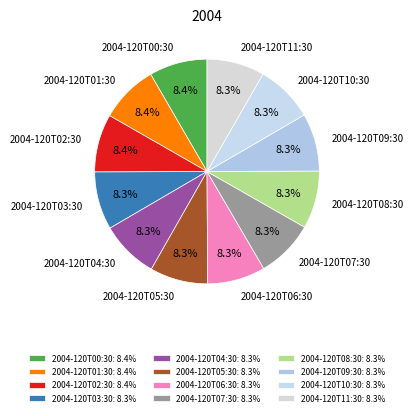

How many slices are in this pie chart?

12